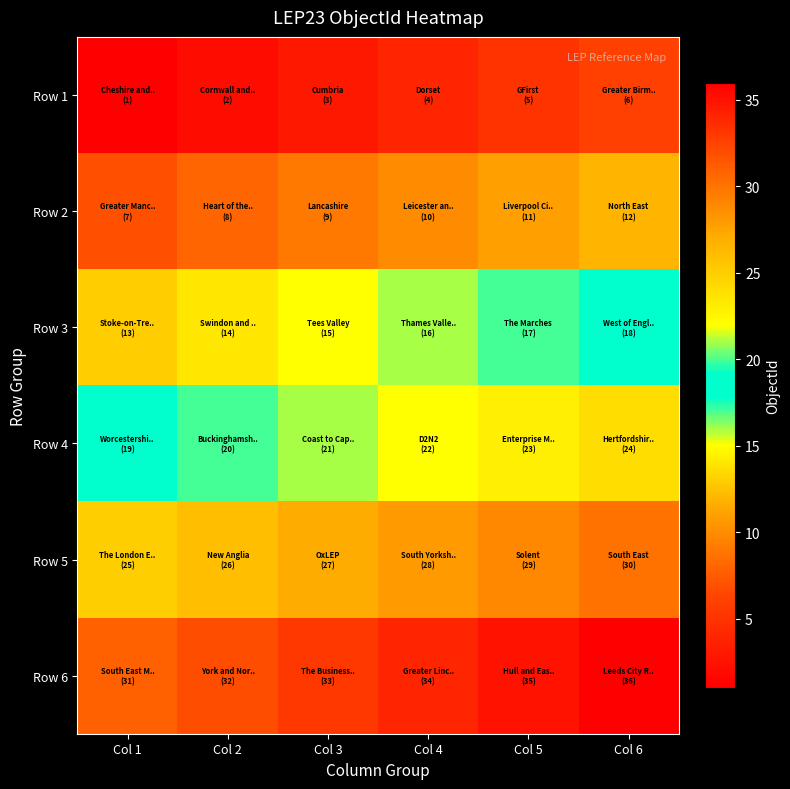

What is the spread (max minus min) of values at Col 1?

30